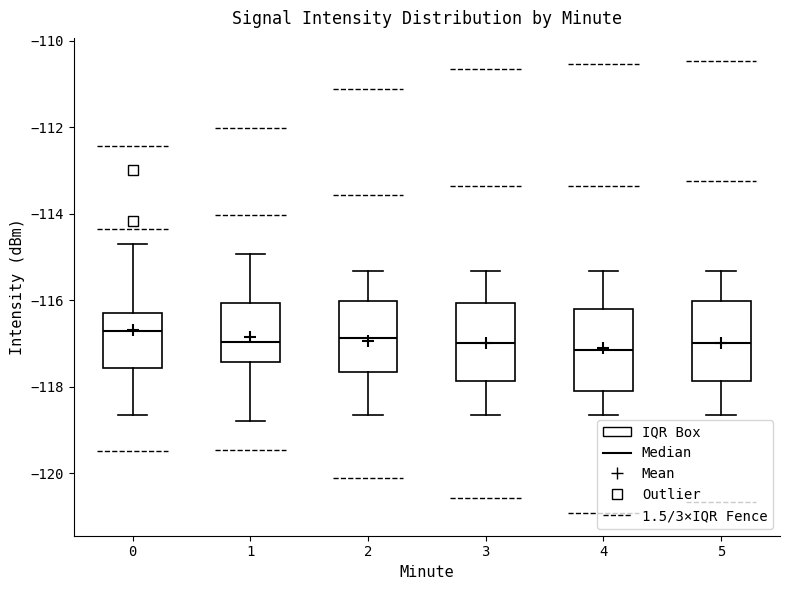

Reading left to right, read every box against the y-axis: the position of its median line, the range the box covers, and the ends of its whiskers. The values are not printed on the chart, so give them approximately, as read against the axis.

0: median -116.8, box -117.6 to -116.2, whiskers -118.6 to -114.8
1: median -117.0, box -117.4 to -116.0, whiskers -118.8 to -115.0
2: median -116.8, box -117.6 to -116.0, whiskers -118.6 to -115.4
3: median -117.0, box -117.8 to -116.0, whiskers -118.6 to -115.4
4: median -117.2, box -118.0 to -116.2, whiskers -118.6 to -115.4
5: median -117.0, box -117.8 to -116.0, whiskers -118.6 to -115.4